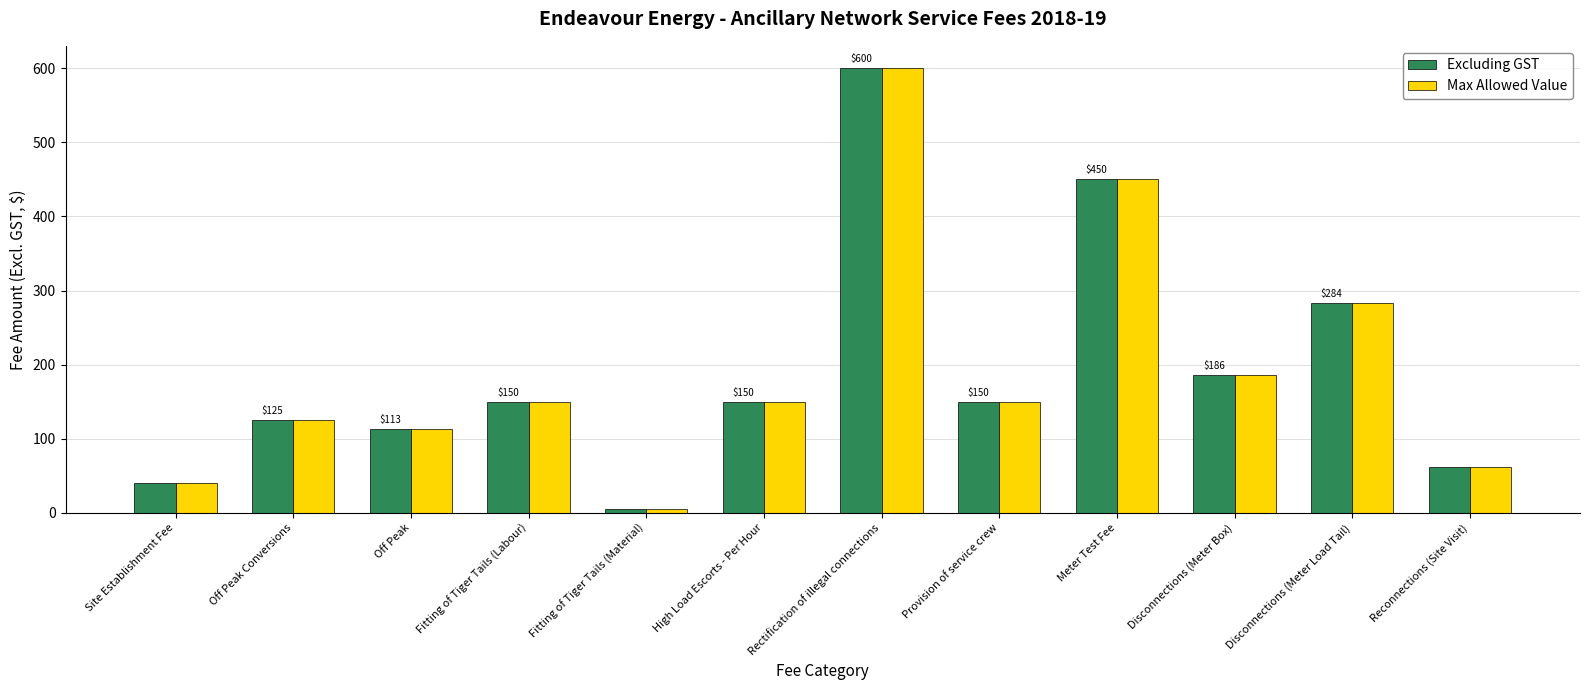

How many bars are there in total?

24